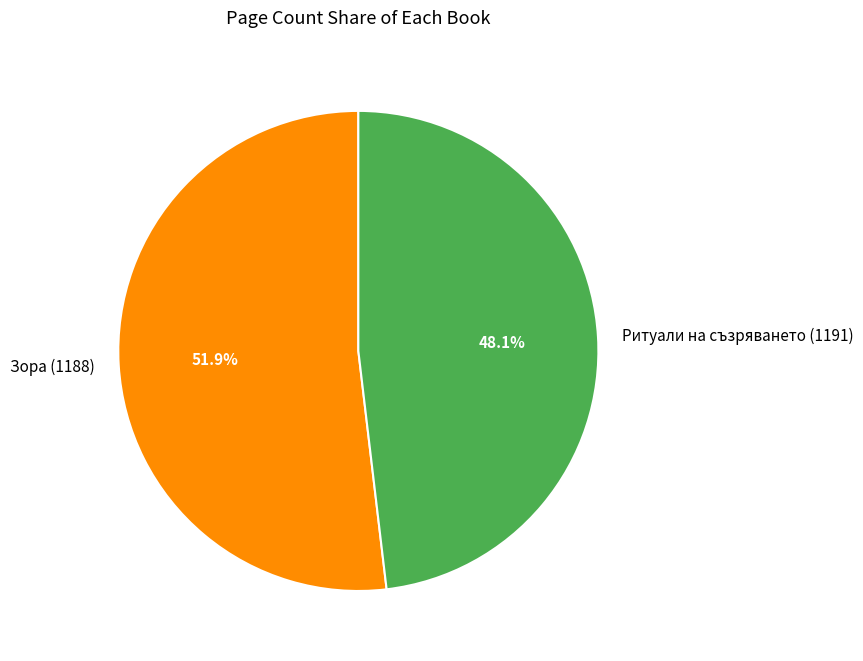

What percentage is NOT represented by Зора (1188)?

48.1%